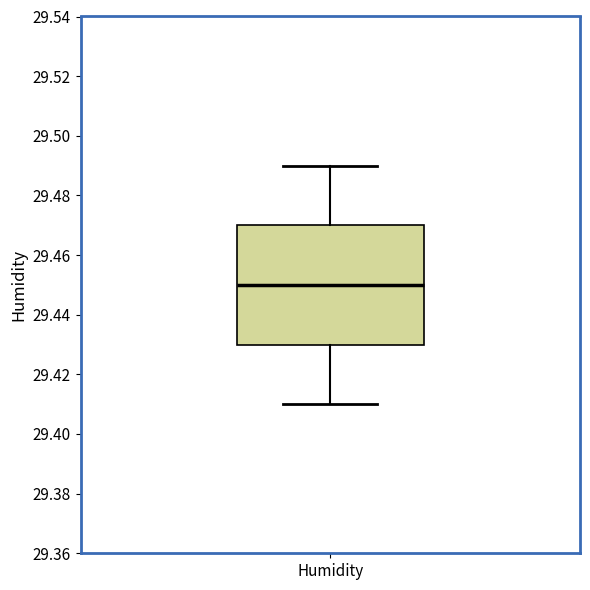

Where does the median line of the box for Humidity sit on the y-axis? The values are not printed on the chart, so give them approximately, as read against the axis.

29.45